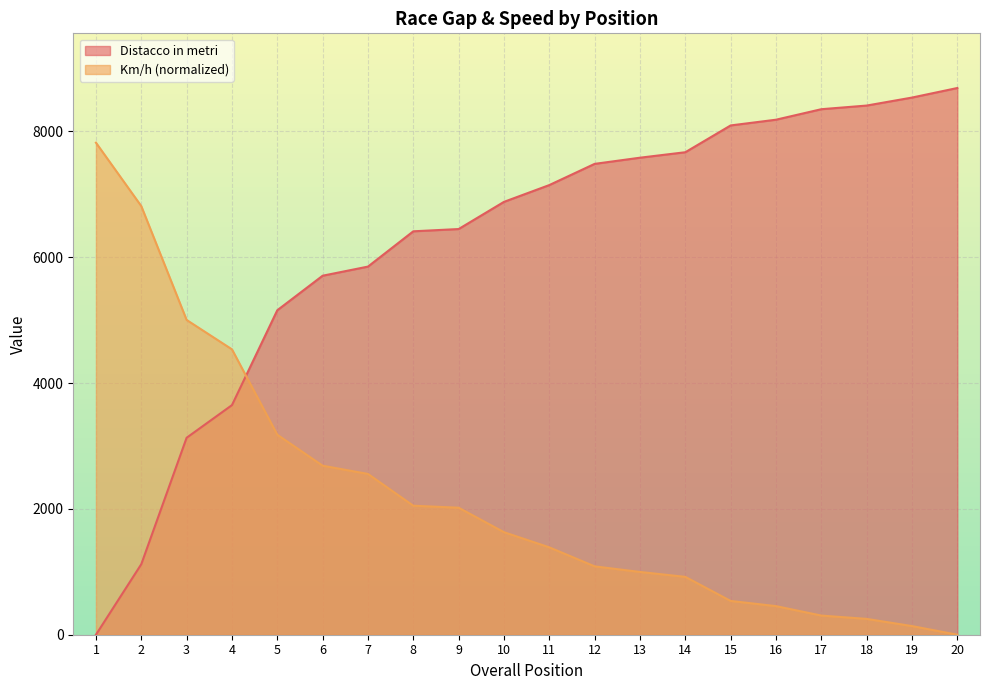

How many intersections are there between Km/h and Distacco in metri?

1